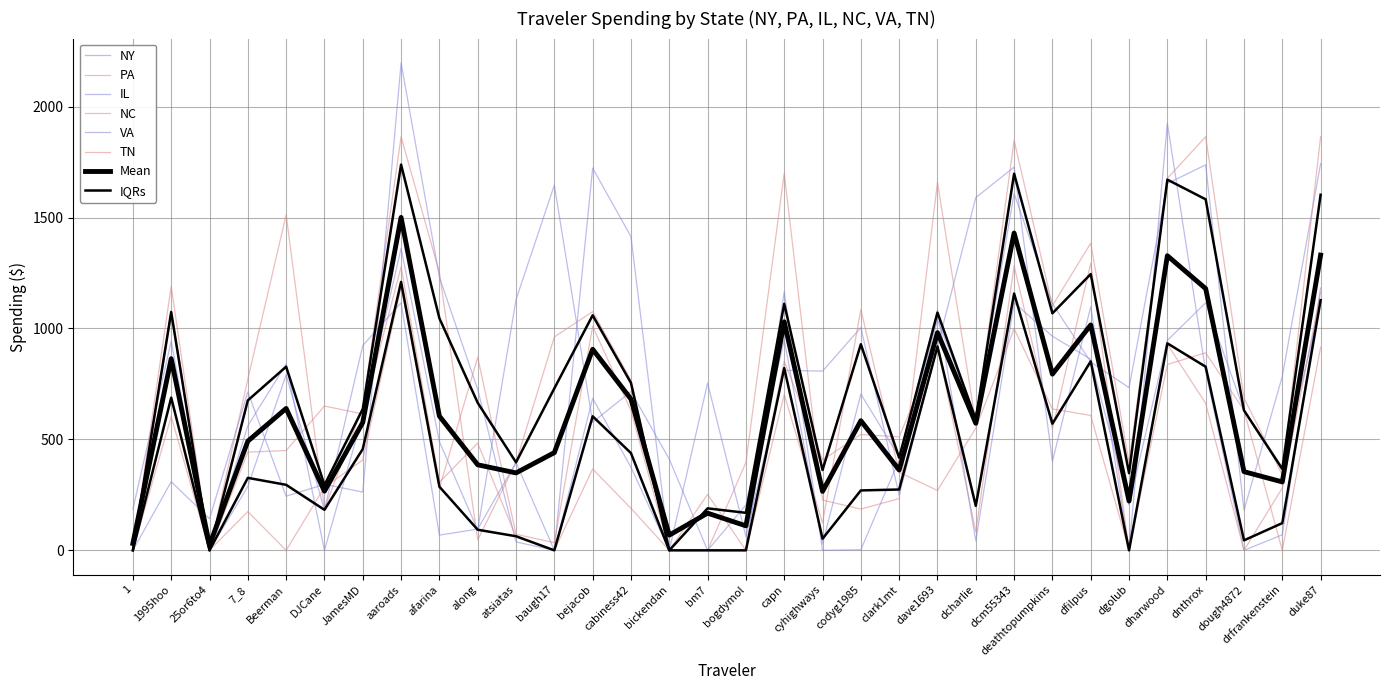

At which category is the sum across all series the highest?

aaroads